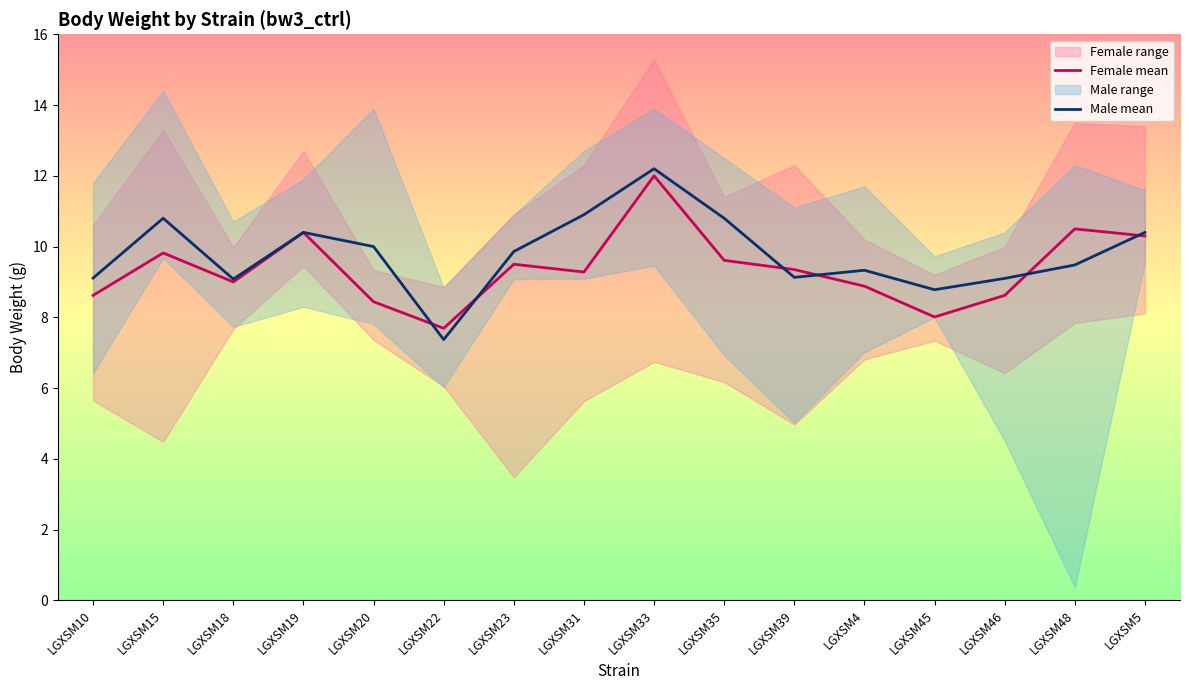

What is the minimum value for Female mean?

7.7